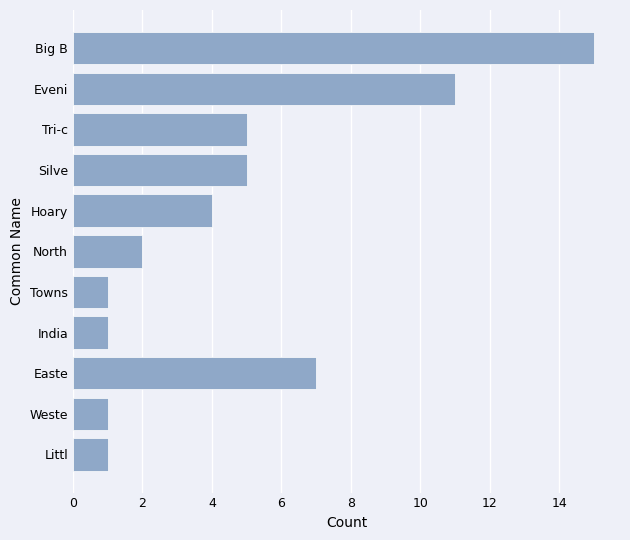

How many series are shown in this chart?

1